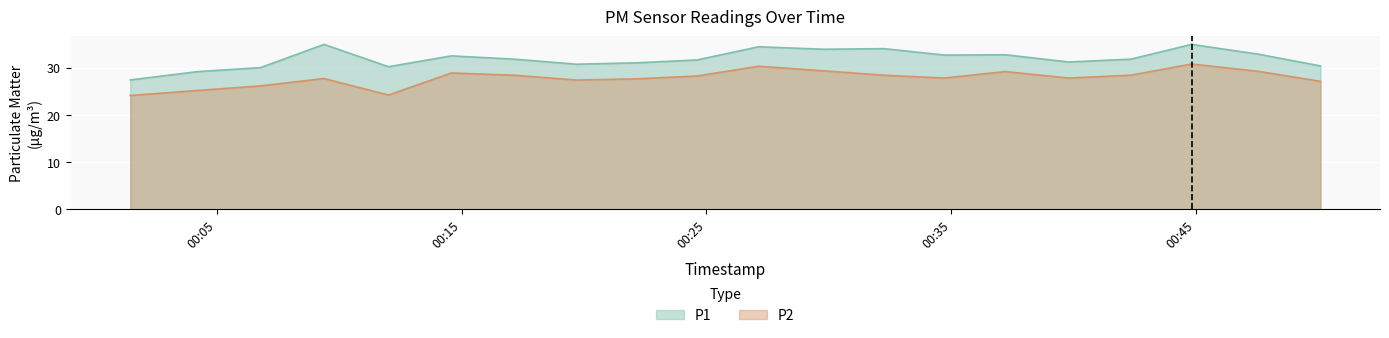

Rank the series by their average value, from highest to lowest.

P1, P2